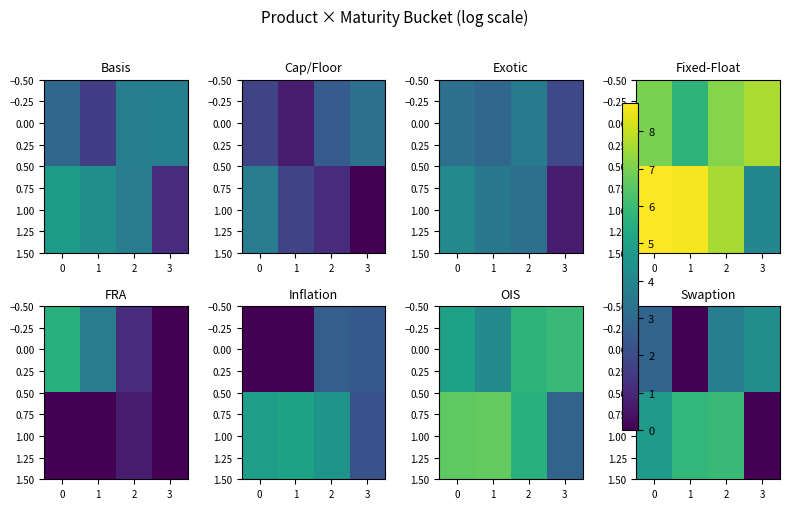

How many values in the 0.00 series exceed 3?

2